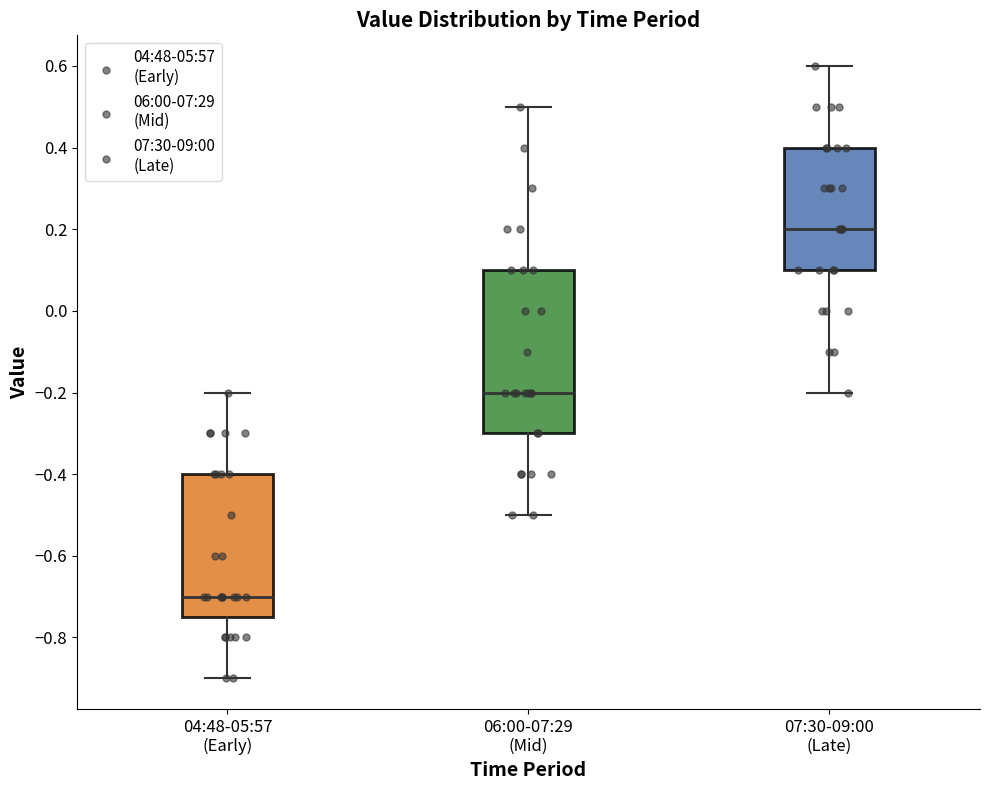

Which box has the highest median line?

07:30-09:00 (Late)